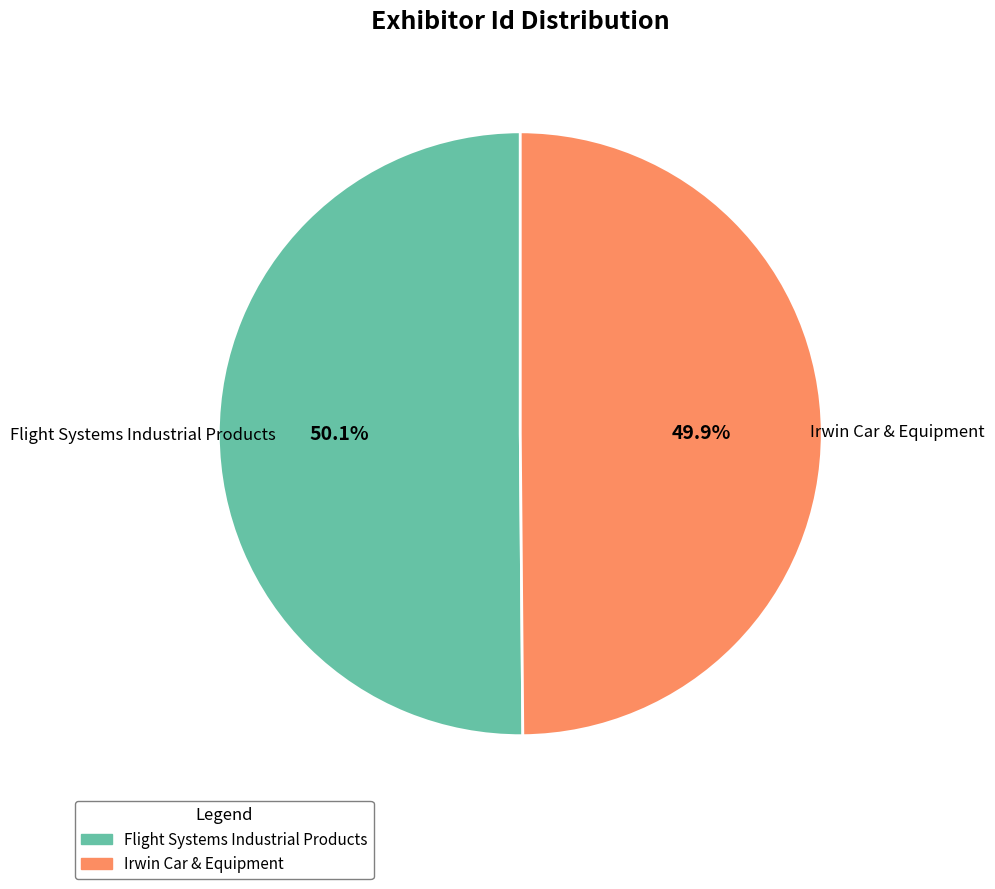

Is the sum of Irwin Car & Equipment and Flight Systems Industrial Products greater than half?

Yes